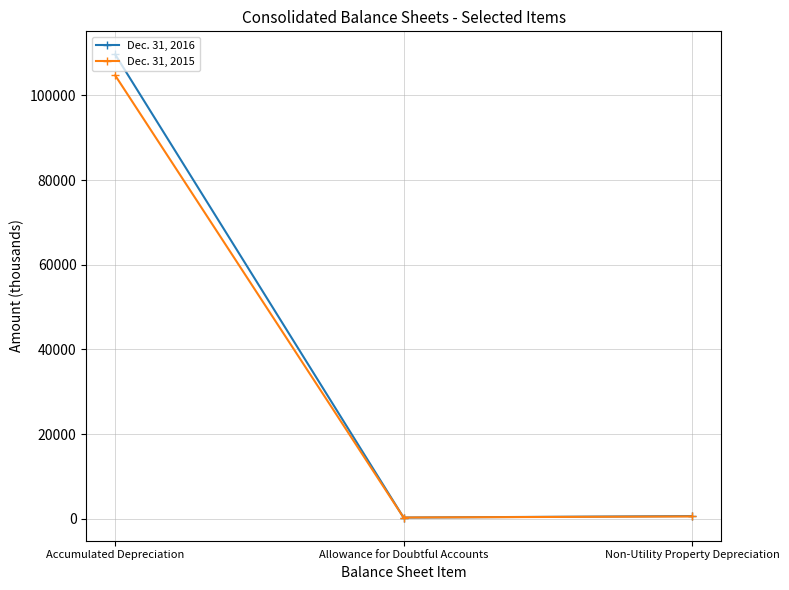

What are all the series names shown in the legend?

Dec. 31, 2016, Dec. 31, 2015